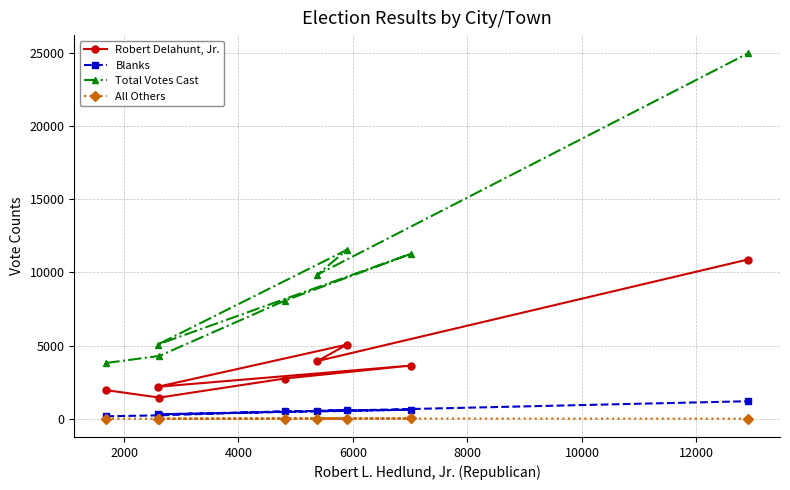

Which series has the largest range (max minus min)?

Total Votes Cast